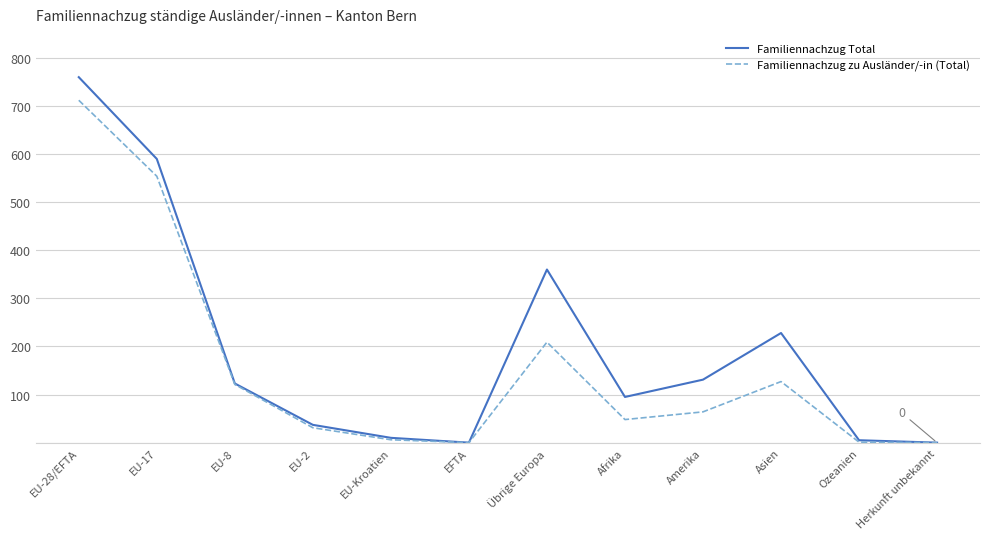

At which category does the chart reach its peak across all series?

EU-28/EFTA